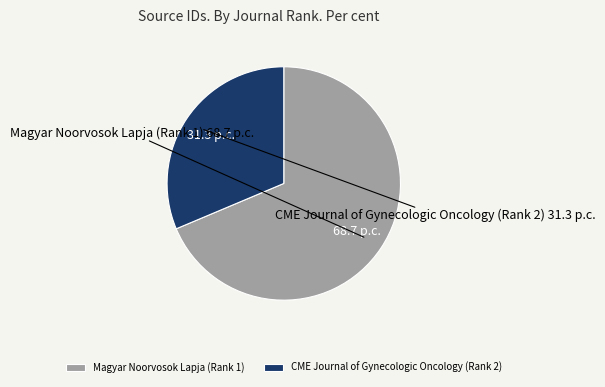

Rank the categories by value from highest to lowest.

Magyar Noorvosok Lapja (Rank 1), CME Journal of Gynecologic Oncology (Rank 2)